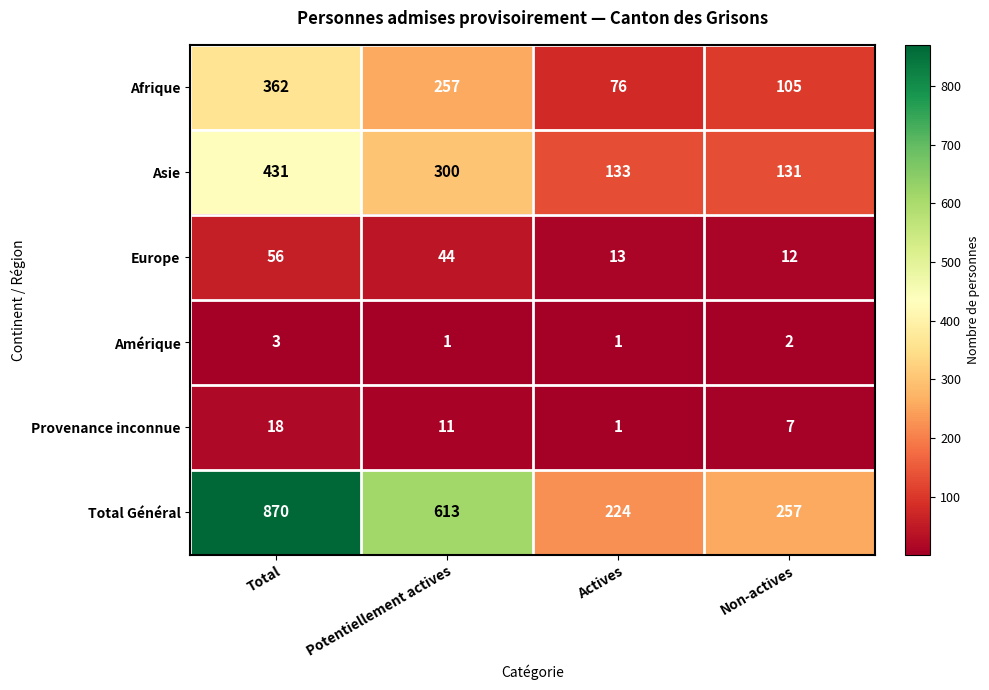

Count the number of categories in the chart.

4